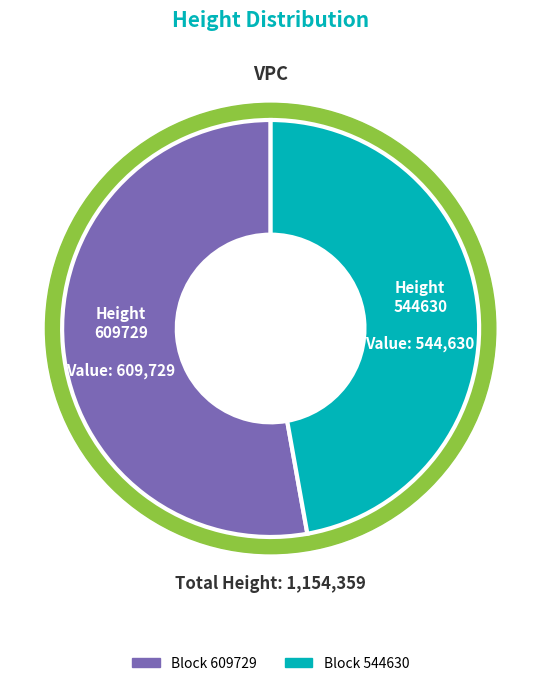

Rank the categories by value from highest to lowest.

609729, 544630